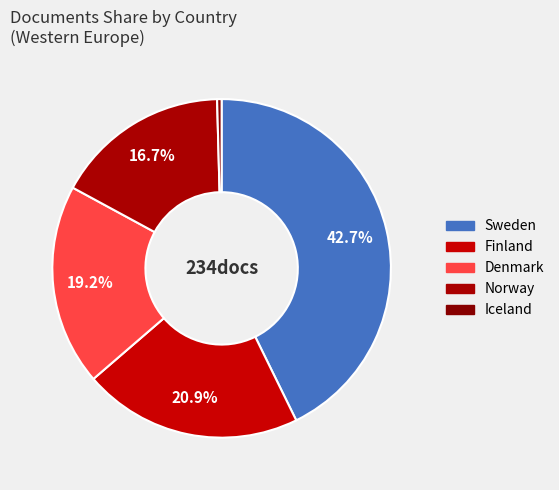

What is the change in value from Finland to Denmark?

-4